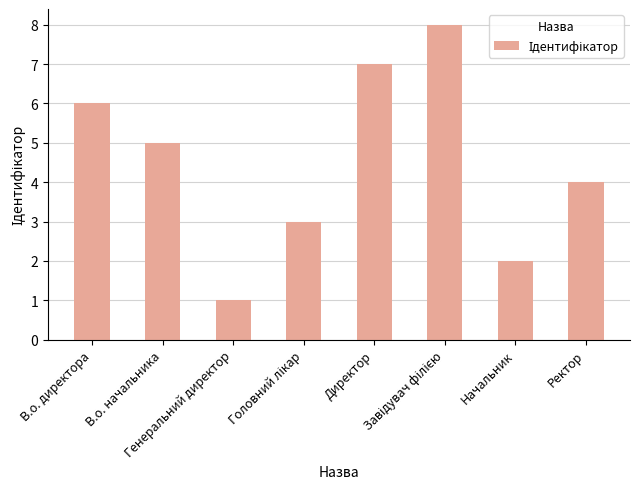

What is the greatest value displayed?

8